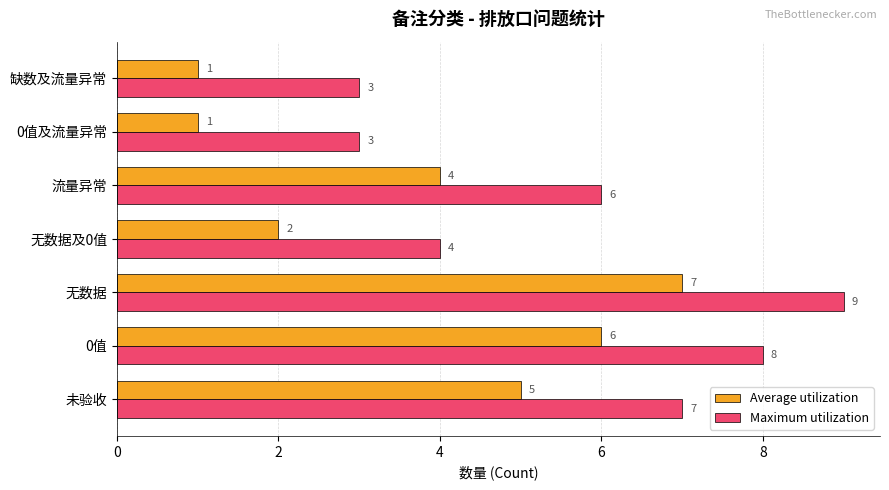

Count the number of categories in the chart.

7